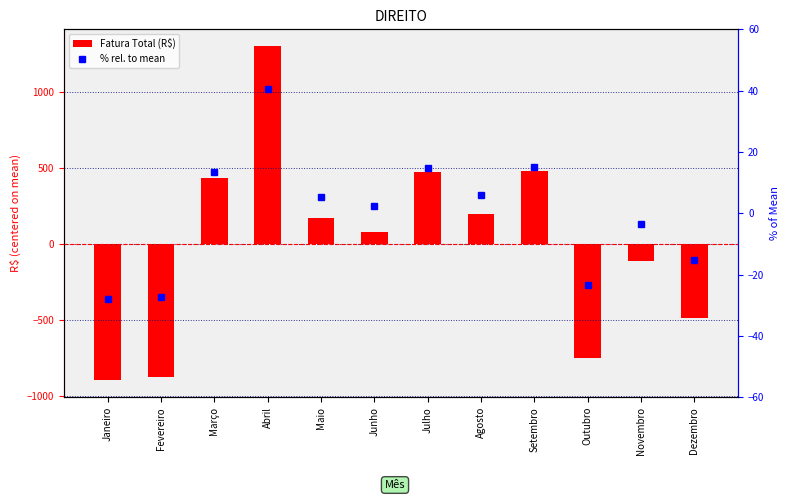

Which category has the lowest value in the Fatura Total (R$) series?

Janeiro